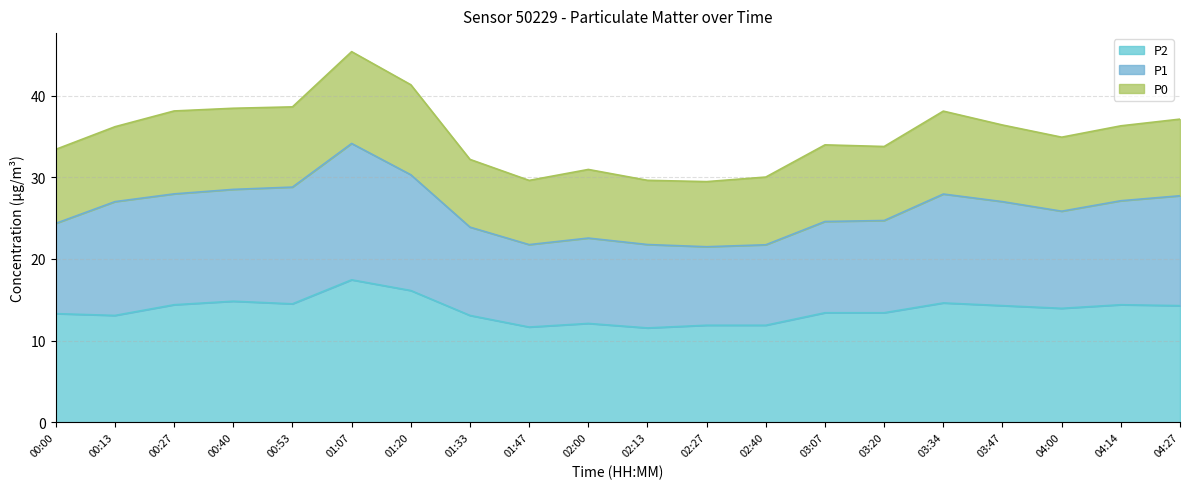

How many categories are shown in the chart?

20